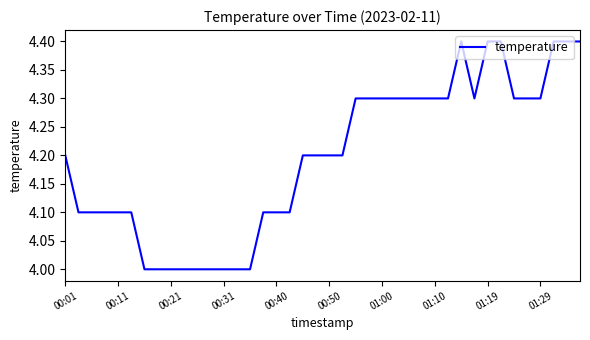

Does the chart display data point markers on the line(s)?

No